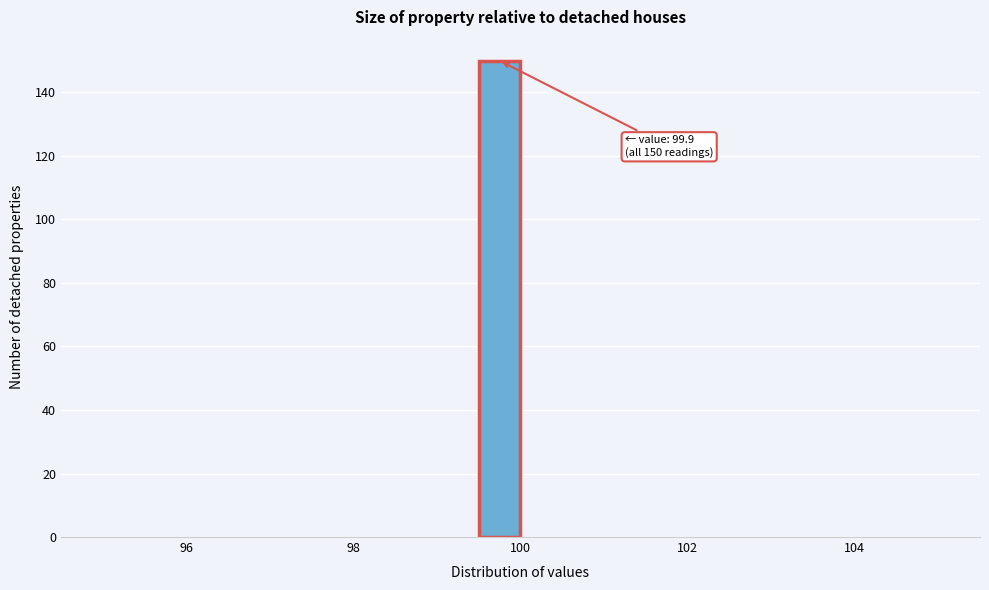

Read against the x-axis, roughly where is the centre of the tallest bar?

99.8